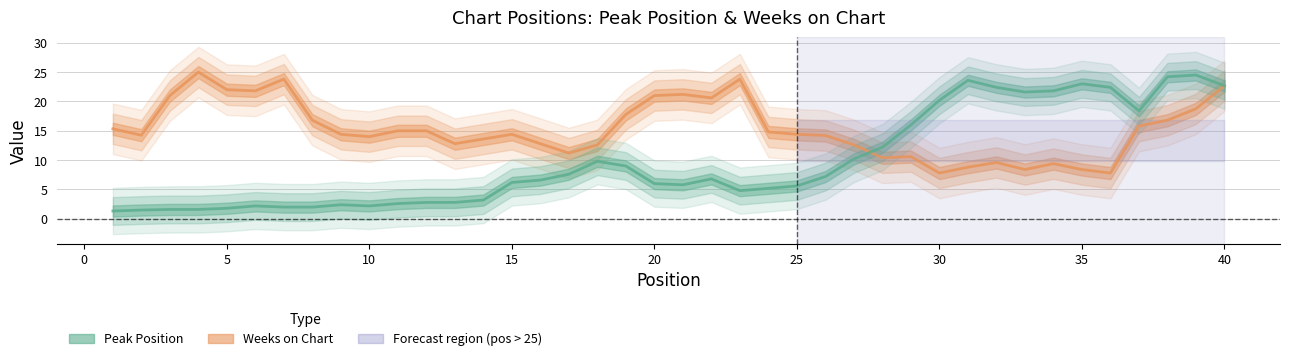

Which series has the largest range (max minus min)?

Peak Position